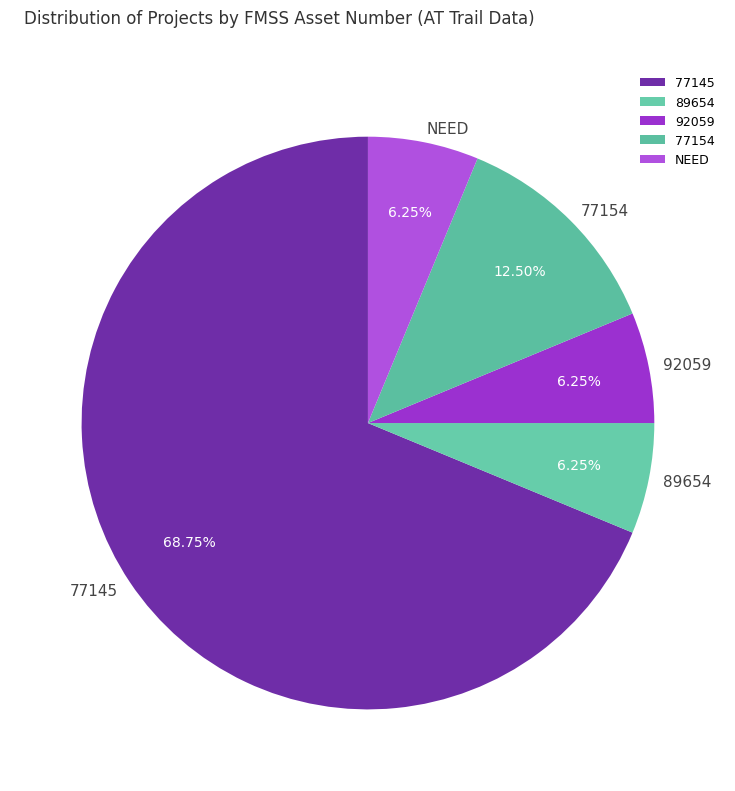

Count the number of slices in the pie.

5